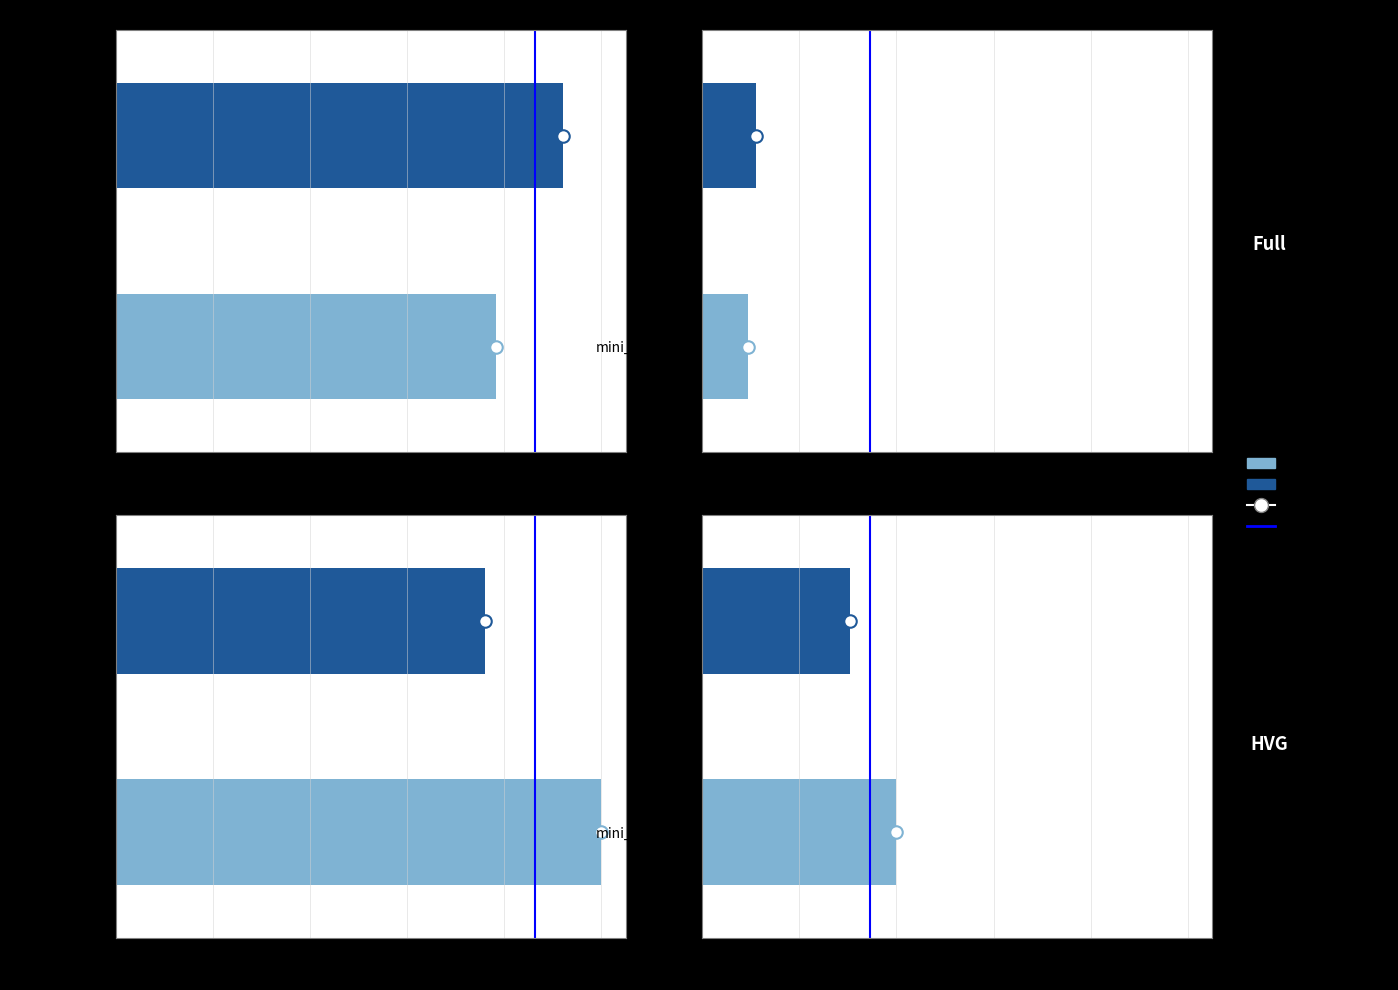

Rank the categories by value from lowest to highest.

0.0, 0.2